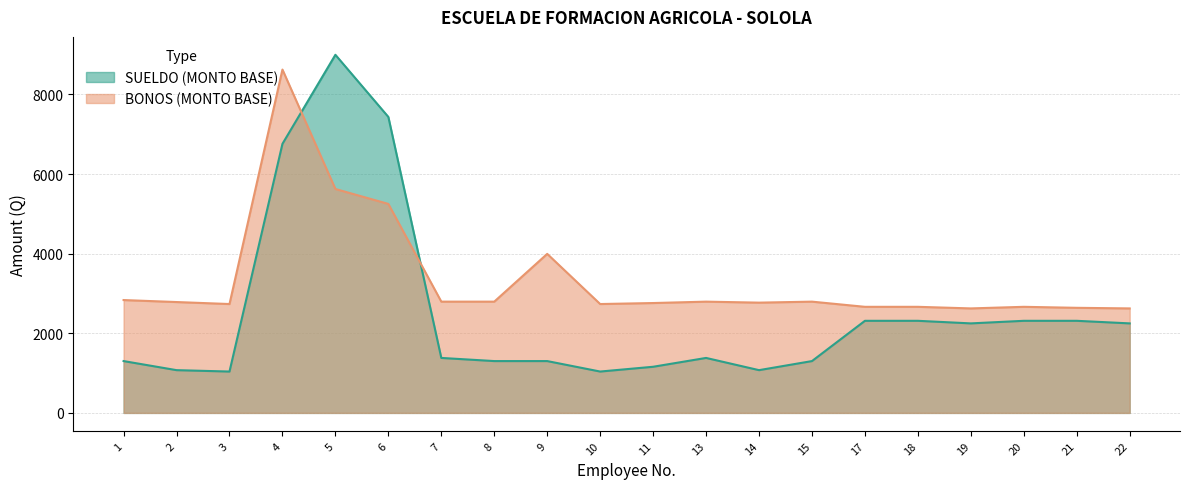

Reading left to right, what are all the values shown in this chart?

SUELDO (MONTO BASE): 1302.0	1074.0	1039.0	6759.0	8996.0	7435.0	1381.0	1302.0	1302.0	1039.0	1159.0	1381.0	1074.0	1302.0	2313.5	2313.5	2248.7	2313.5	2313.5	2248.7
BONOS (MONTO BASE): 2835.0	2785.0	2735.0	8625.0	5625.0	5250.0	2795.0	2795.0	3995.0	2735.0	2760.0	2795.0	2770.0	2795.0	2665.0	2665.0	2625.0	2665.0	2640.0	2625.0